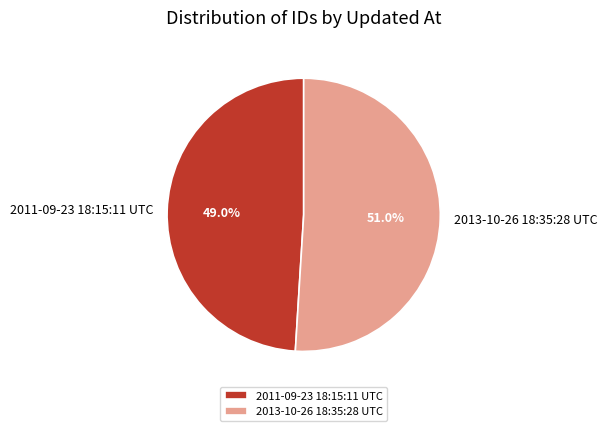

Count the number of slices in the pie.

2